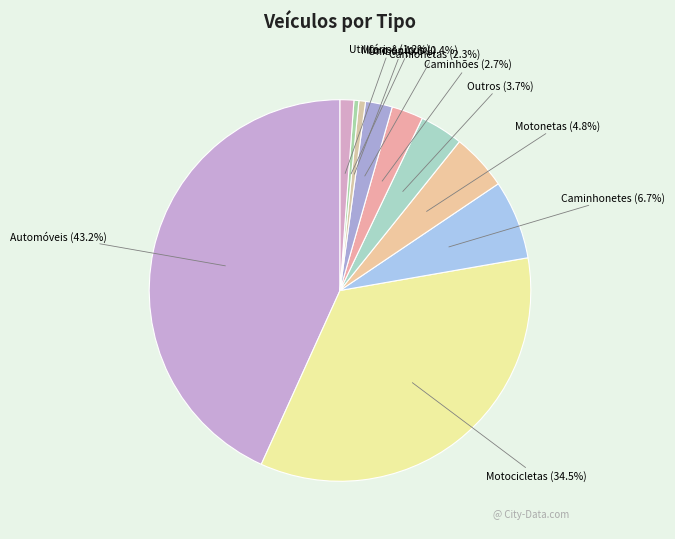

How many segments does this pie chart have?

10